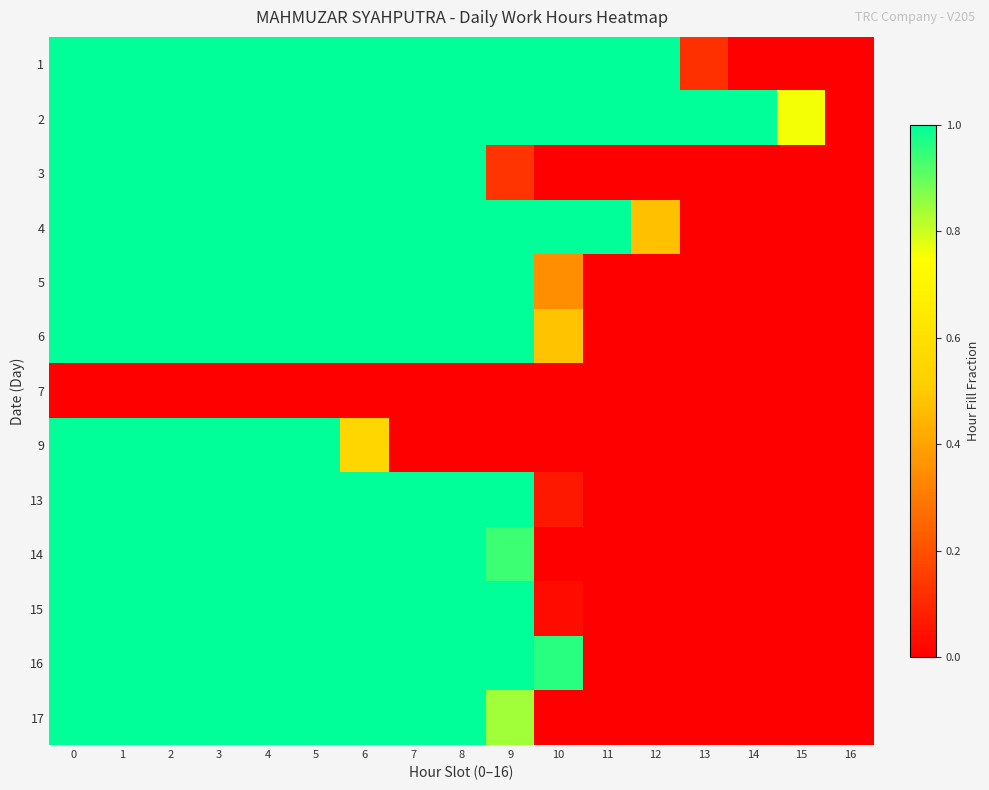

List the series in order of their peak value, lowest first.

row_6, row_0, row_1, row_2, row_3, row_4, row_5, row_7, row_8, row_9, row_10, row_11, row_12